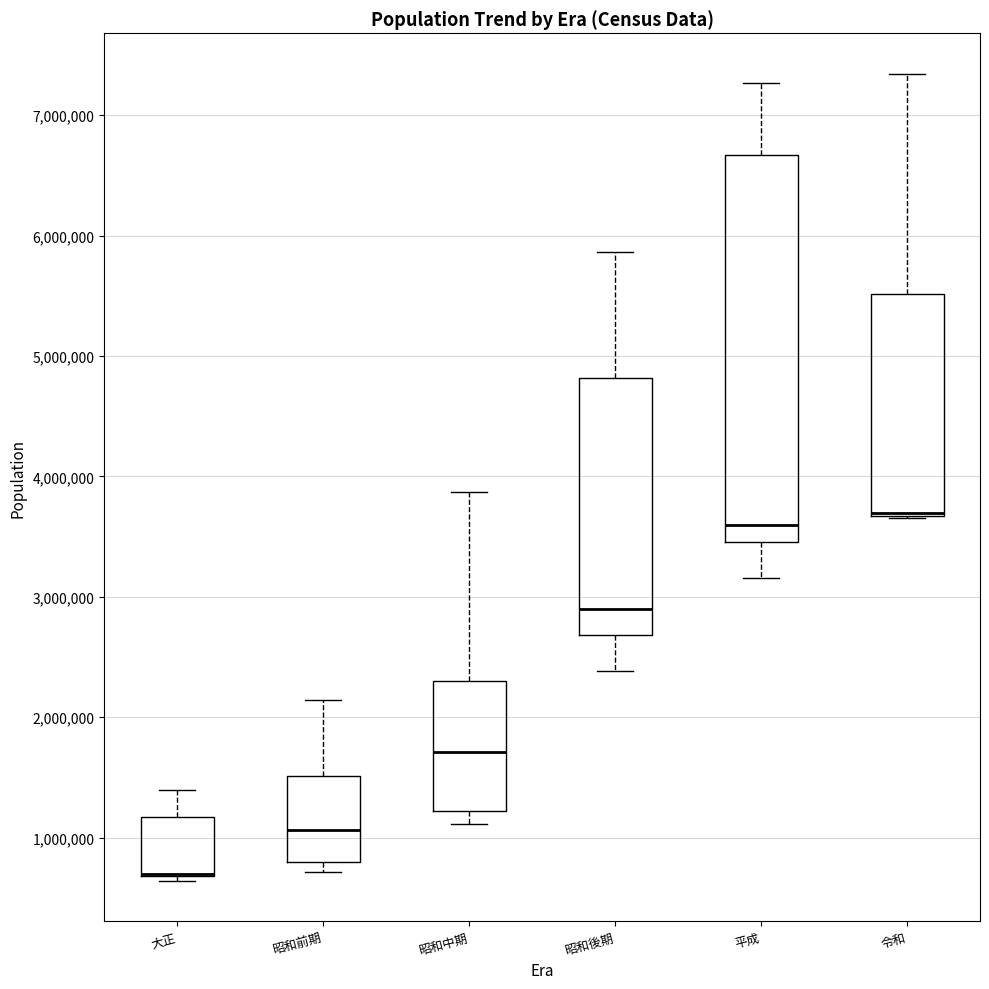

Reading left to right, transcribe this box plot: for each box, give where its median line is, the range the box spans, and where its two whiskers end, as read against the y-axis. The values are not printed on the chart, so give them approximately, as read against the axis.

大正: median 700000 (drawn on the box's lower edge), box 700000 to 1200000, whiskers 600000 to 1400000
昭和前期: median 1100000, box 800000 to 1500000, whiskers 700000 to 2100000
昭和中期: median 1700000, box 1200000 to 2300000, whiskers 1100000 to 3900000
昭和後期: median 2900000, box 2700000 to 4800000, whiskers 2400000 to 5900000
平成: median 3600000, box 3500000 to 6700000, whiskers 3200000 to 7300000
令和: median 3700000 (drawn on the box's lower edge), box 3700000 to 5500000, whiskers 3700000 to 7300000